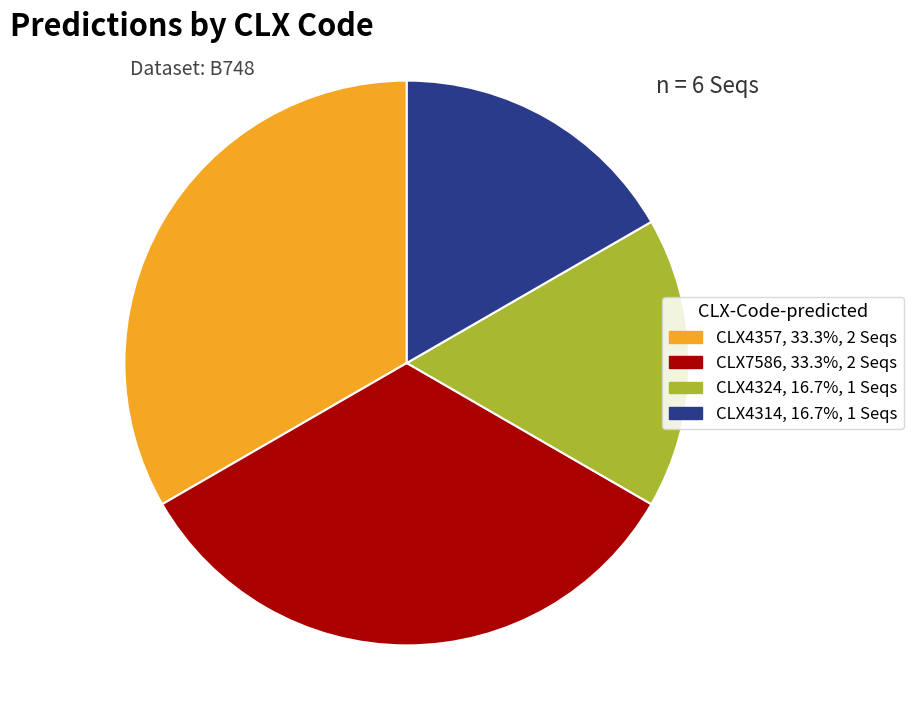

Approximately how many times larger is the value at CLX4357 compared to CLX7586?

1.0